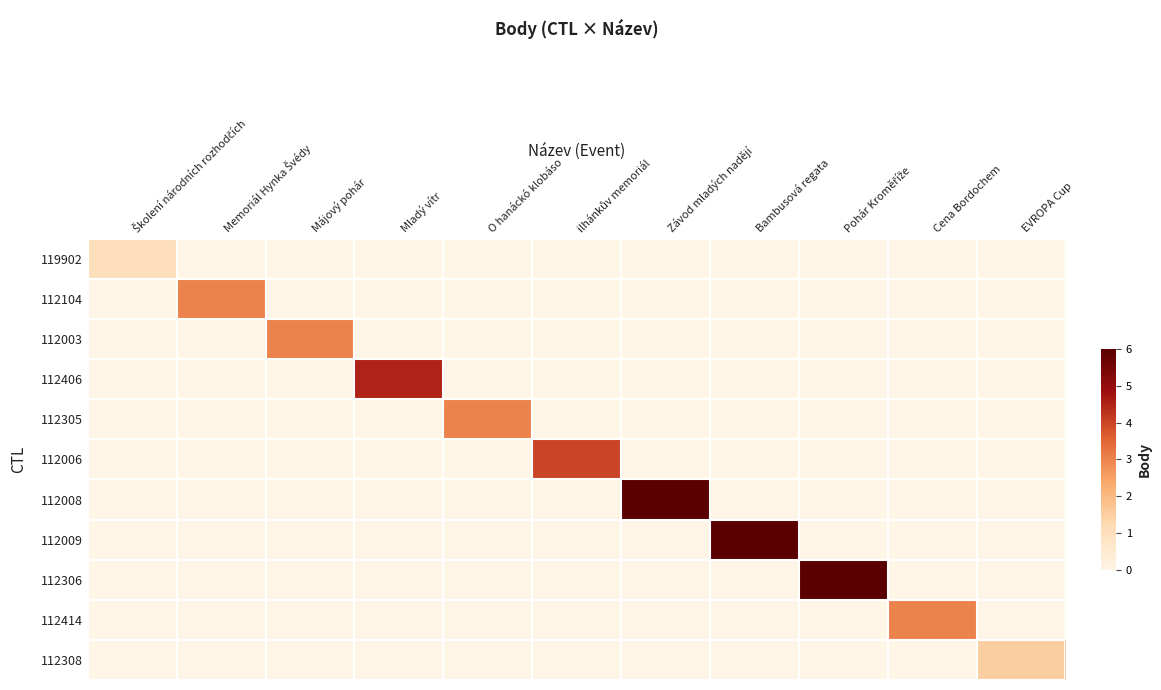

Reading right to left, extract all data points from this chart.

119902: EVROPA Cup=0.0	Cena Bordochem=0.0	Pohár Kroměříže=0.0	Bambusová regata=0.0	Závod mladých nadějí=0.0	ilhánkův memoriál=0.0	O hanáckó klobáso=0.0	Mladý vítr=0.0	Májový pohár=0.0	Memoriál Hynka Švédy=0.0	Školení národních rozhodčích=1.0
112104: EVROPA Cup=0.0	Cena Bordochem=0.0	Pohár Kroměříže=0.0	Bambusová regata=0.0	Závod mladých nadějí=0.0	ilhánkův memoriál=0.0	O hanáckó klobáso=0.0	Mladý vítr=0.0	Májový pohár=0.0	Memoriál Hynka Švédy=3.0	Školení národních rozhodčích=0.0
112003: EVROPA Cup=0.0	Cena Bordochem=0.0	Pohár Kroměříže=0.0	Bambusová regata=0.0	Závod mladých nadějí=0.0	ilhánkův memoriál=0.0	O hanáckó klobáso=0.0	Mladý vítr=0.0	Májový pohár=3.0	Memoriál Hynka Švédy=0.0	Školení národních rozhodčích=0.0
112406: EVROPA Cup=0.0	Cena Bordochem=0.0	Pohár Kroměříže=0.0	Bambusová regata=0.0	Závod mladých nadějí=0.0	ilhánkův memoriál=0.0	O hanáckó klobáso=0.0	Mladý vítr=4.5	Májový pohár=0.0	Memoriál Hynka Švédy=0.0	Školení národních rozhodčích=0.0
112305: EVROPA Cup=0.0	Cena Bordochem=0.0	Pohár Kroměříže=0.0	Bambusová regata=0.0	Závod mladých nadějí=0.0	ilhánkův memoriál=0.0	O hanáckó klobáso=3.0	Mladý vítr=0.0	Májový pohár=0.0	Memoriál Hynka Švédy=0.0	Školení národních rozhodčích=0.0
112006: EVROPA Cup=0.0	Cena Bordochem=0.0	Pohár Kroměříže=0.0	Bambusová regata=0.0	Závod mladých nadějí=0.0	ilhánkův memoriál=4.0	O hanáckó klobáso=0.0	Mladý vítr=0.0	Májový pohár=0.0	Memoriál Hynka Švédy=0.0	Školení národních rozhodčích=0.0
112008: EVROPA Cup=0.0	Cena Bordochem=0.0	Pohár Kroměříže=0.0	Bambusová regata=0.0	Závod mladých nadějí=6.0	ilhánkův memoriál=0.0	O hanáckó klobáso=0.0	Mladý vítr=0.0	Májový pohár=0.0	Memoriál Hynka Švédy=0.0	Školení národních rozhodčích=0.0
112009: EVROPA Cup=0.0	Cena Bordochem=0.0	Pohár Kroměříže=0.0	Bambusová regata=6.0	Závod mladých nadějí=0.0	ilhánkův memoriál=0.0	O hanáckó klobáso=0.0	Mladý vítr=0.0	Májový pohár=0.0	Memoriál Hynka Švédy=0.0	Školení národních rozhodčích=0.0
112306: EVROPA Cup=0.0	Cena Bordochem=0.0	Pohár Kroměříže=6.0	Bambusová regata=0.0	Závod mladých nadějí=0.0	ilhánkův memoriál=0.0	O hanáckó klobáso=0.0	Mladý vítr=0.0	Májový pohár=0.0	Memoriál Hynka Švédy=0.0	Školení národních rozhodčích=0.0
112414: EVROPA Cup=0.0	Cena Bordochem=3.0	Pohár Kroměříže=0.0	Bambusová regata=0.0	Závod mladých nadějí=0.0	ilhánkův memoriál=0.0	O hanáckó klobáso=0.0	Mladý vítr=0.0	Májový pohár=0.0	Memoriál Hynka Švédy=0.0	Školení národních rozhodčích=0.0
112308: EVROPA Cup=1.5	Cena Bordochem=0.0	Pohár Kroměříže=0.0	Bambusová regata=0.0	Závod mladých nadějí=0.0	ilhánkův memoriál=0.0	O hanáckó klobáso=0.0	Mladý vítr=0.0	Májový pohár=0.0	Memoriál Hynka Švédy=0.0	Školení národních rozhodčích=0.0